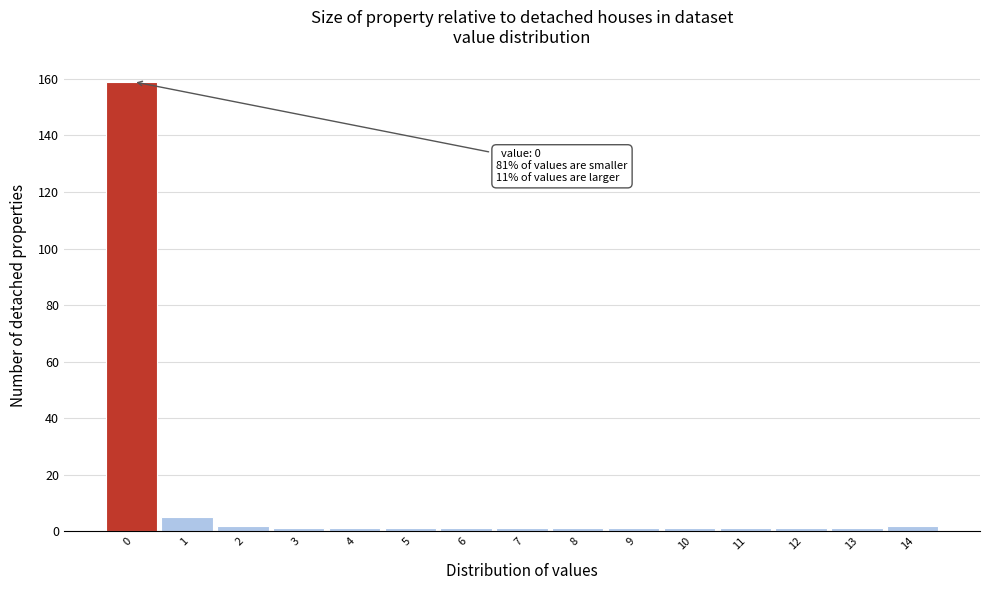

Reading right to left, what are all the values shown in this chart?

2	1	1	1	1	1	1	1	1	1	1	1	2	5	159